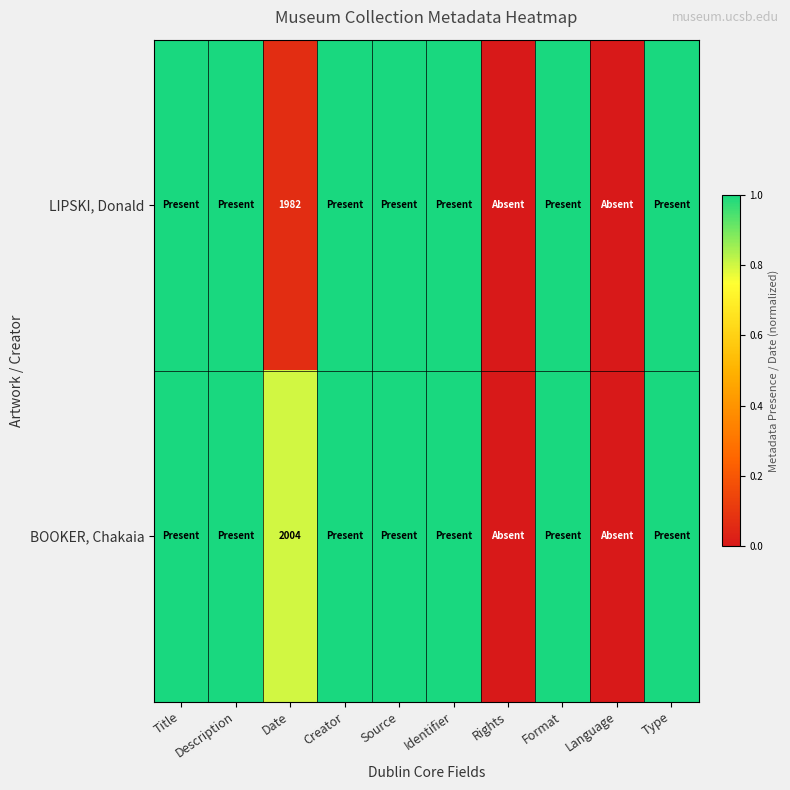

Is it true that LIPSKI, Donald equals 1982 at Date?

True